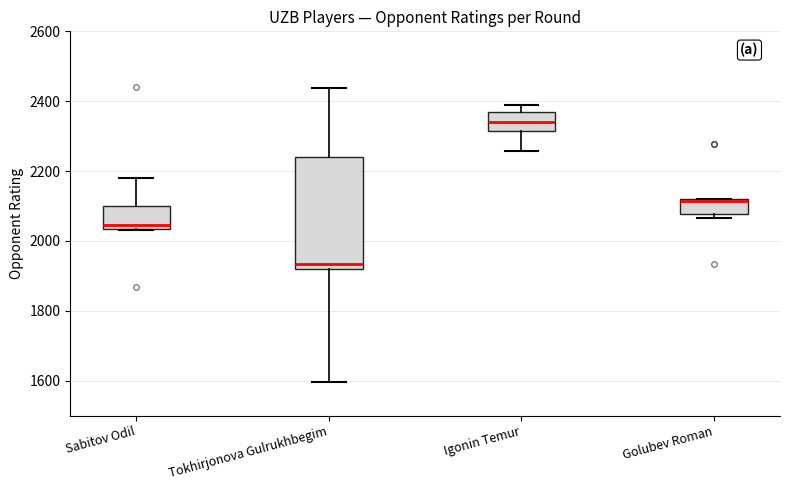

Comparing the boxes themselves (not the whiskers), which one is the tallest?

Tokhirjonova Gulrukhbegim